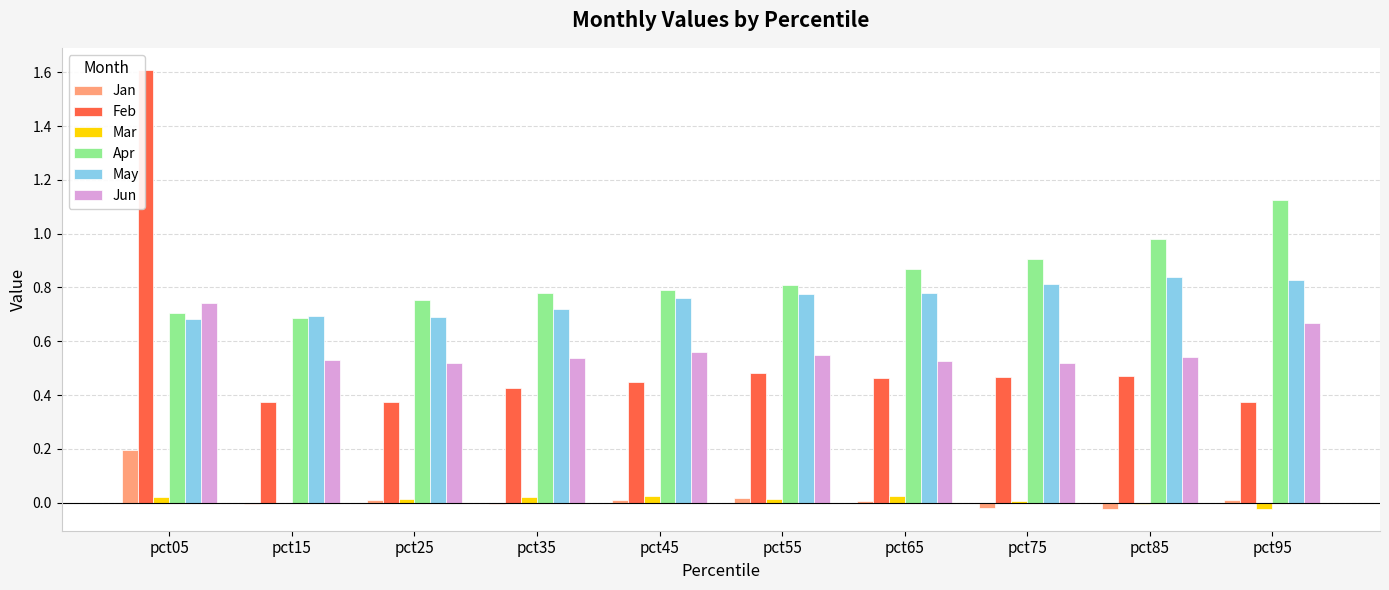

At which label does Jan reach its peak?

pct05